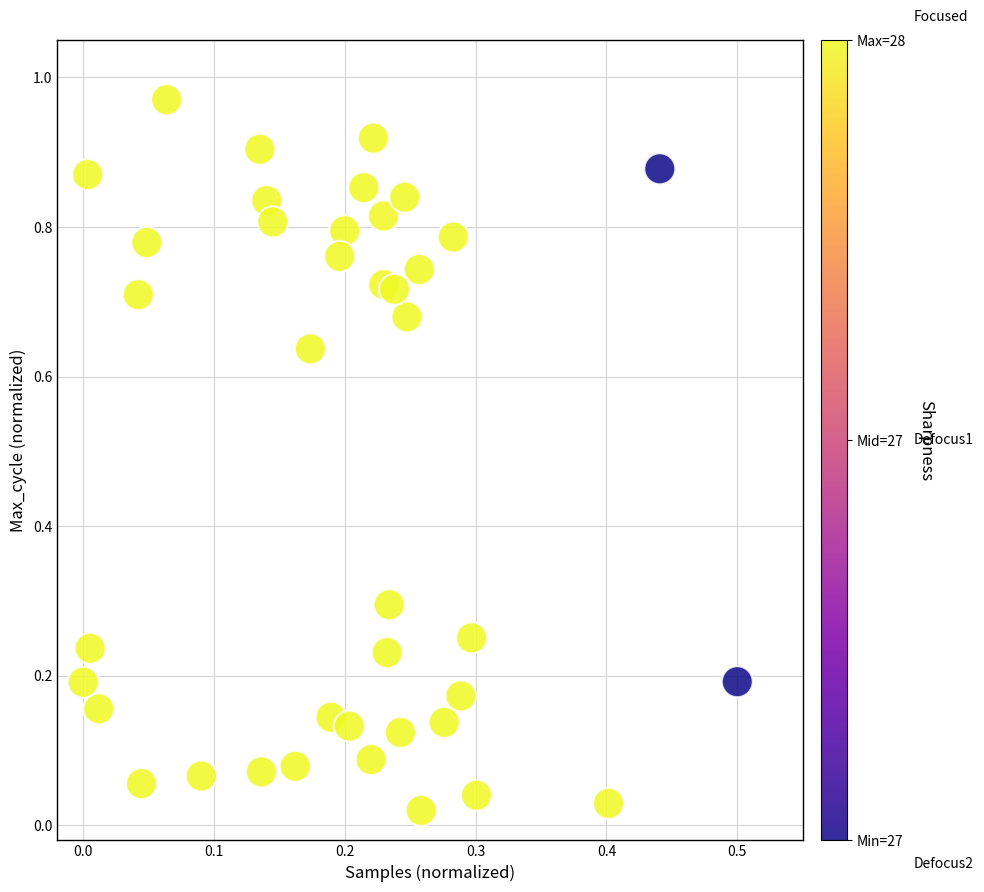

What is the range of X values (max minus min)?

0.5